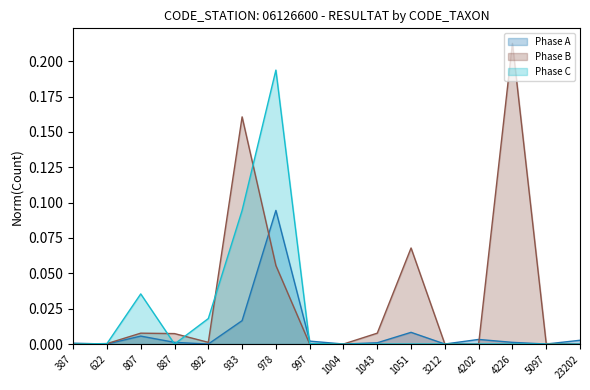

What is the greatest value displayed?

0.2